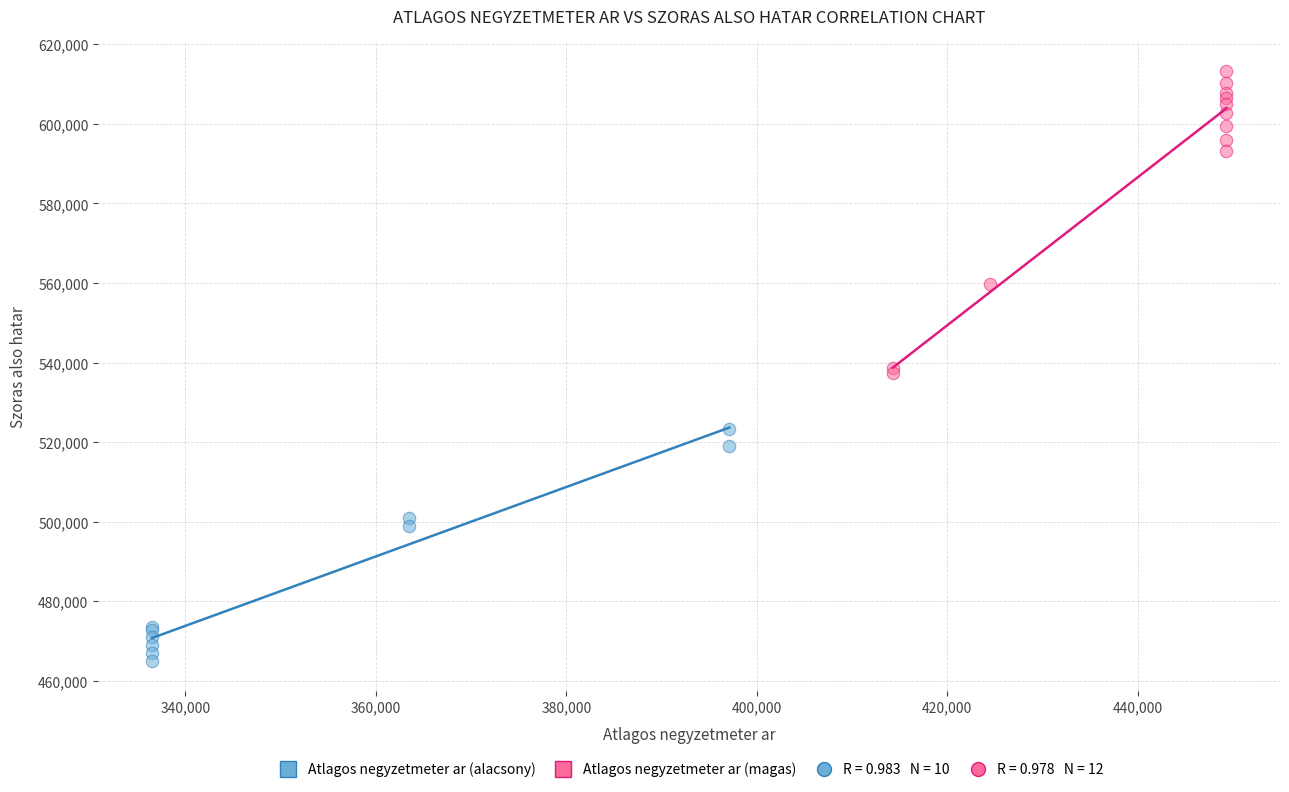

Which series contains the lowest Y value?

Atlagos negyzetmeter ar (alacsony)